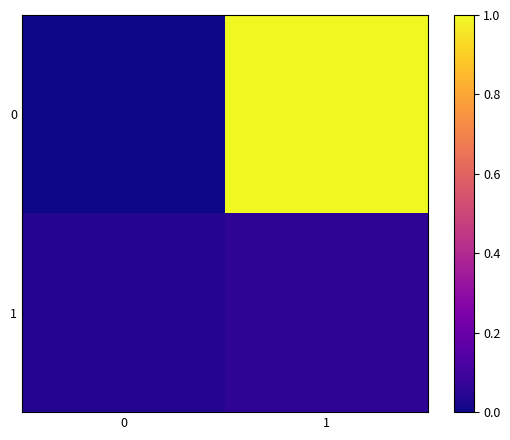

Rank the series at 0 from highest to lowest value.

1, 0